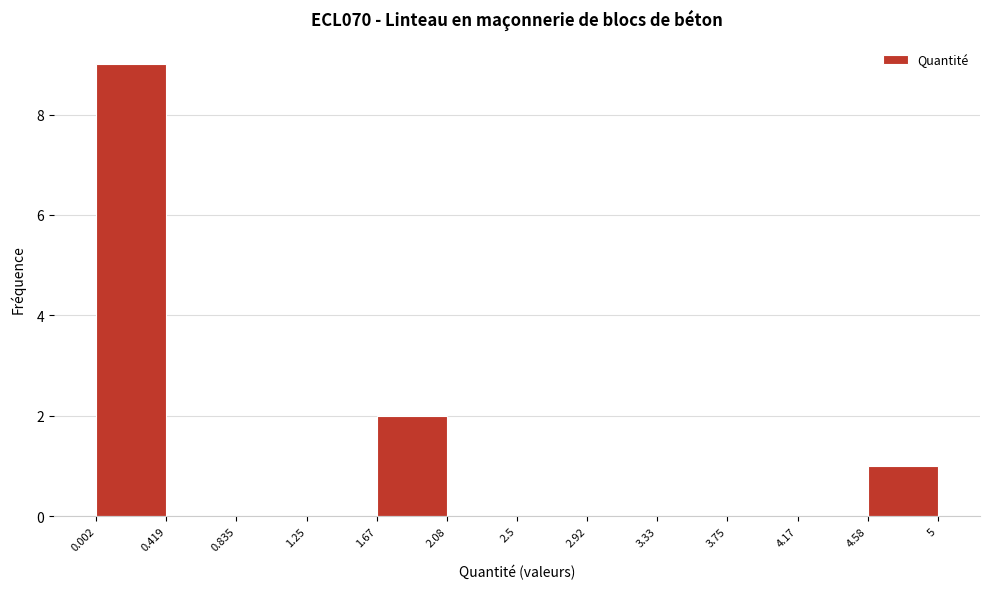

Reading left to right, list every bar in this chart as the range it spans on the x-axis followed by its height. The values are not printed on the chart, so give them approximately, as read against the axis.

0.002 to 0.419: 9
0.419 to 0.835: 0
0.835 to 1.25: 0
1.25 to 1.67: 0
1.67 to 2.08: 2
2.08 to 2.5: 0
2.5 to 2.92: 0
2.92 to 3.33: 0
3.33 to 3.75: 0
3.75 to 4.17: 0
4.17 to 4.58: 0
4.58 to 5: 1